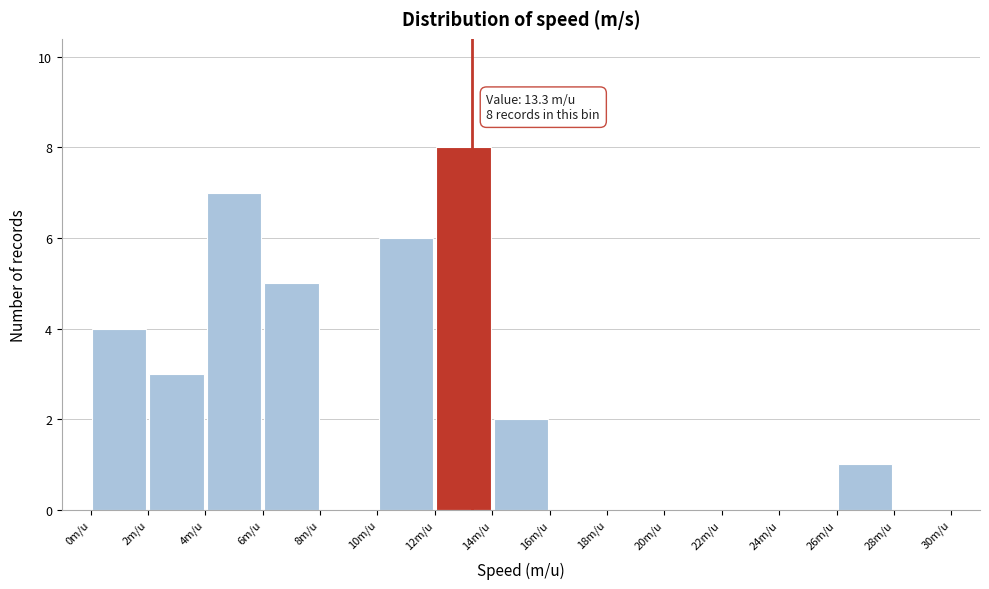

Which range on the x-axis has the tallest bar?

12 to 14